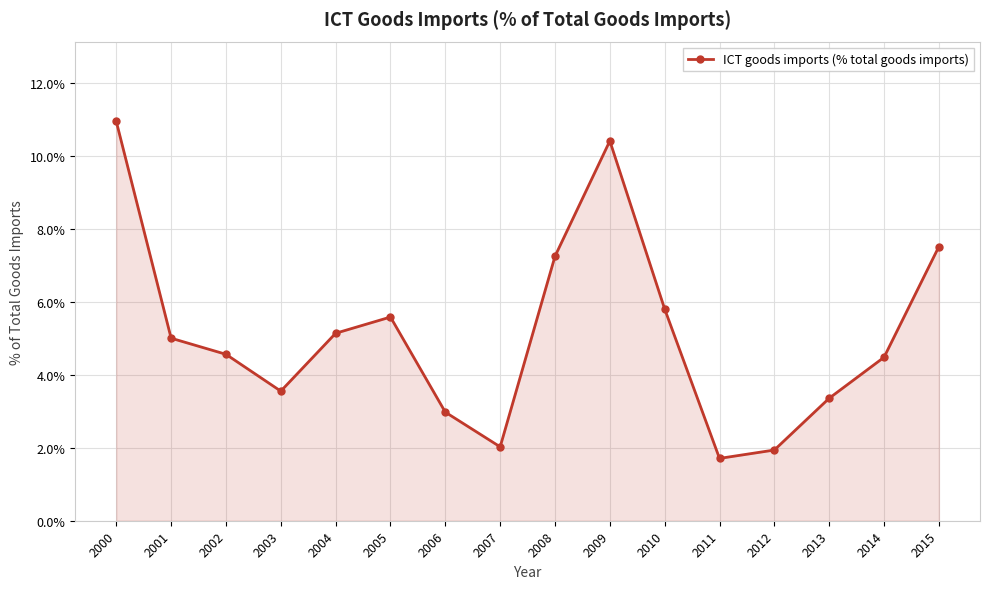

What is the difference between the second highest and second lowest values?

8.5